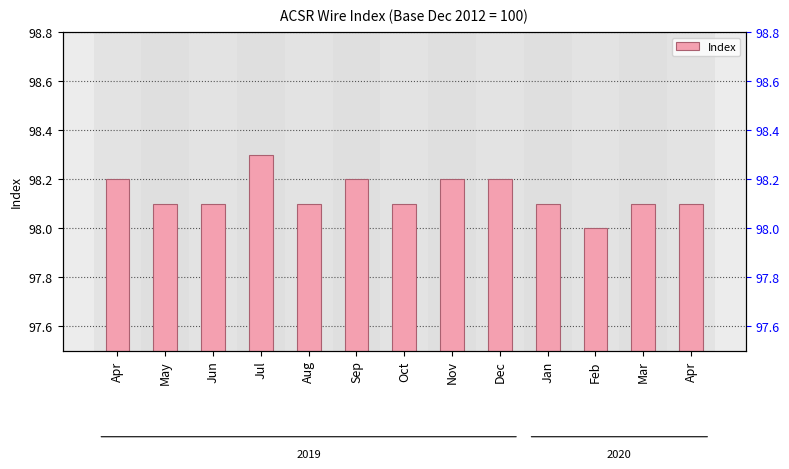

Where is the data nearest to the value 98?

Feb